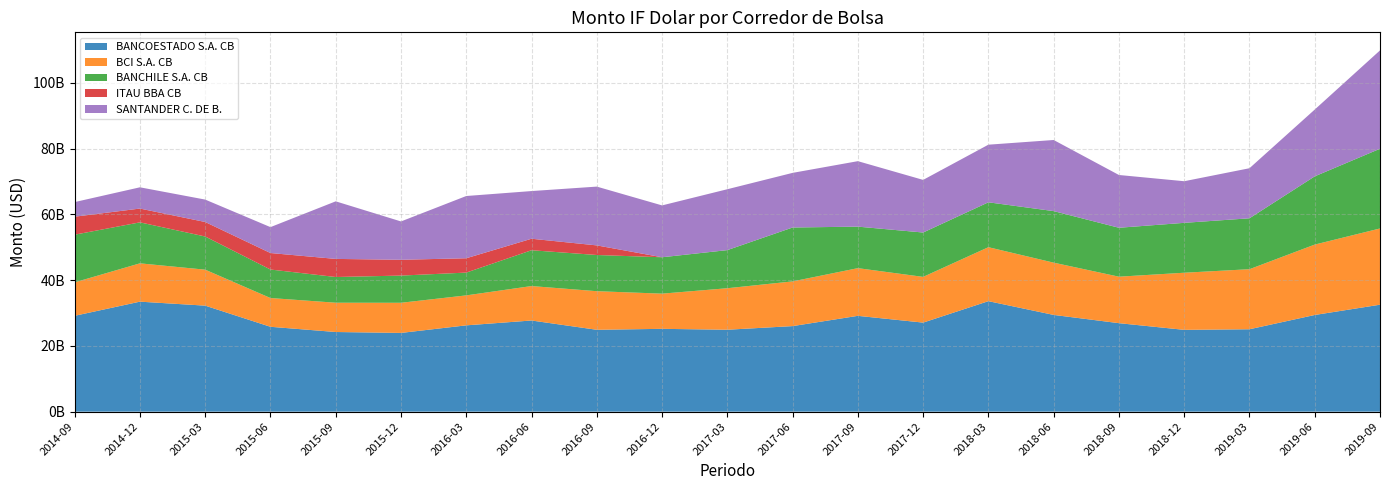

Reading right to left, transcribe all the data shown in this chart.

BANCOESTADO S.A. CB: 2019-09=32524669196.4	2019-06=29397971918.5	2019-03=25058600649.3	2018-12=24877570756.7	2018-09=26909494244.1	2018-06=29417460629.1	2018-03=33599821343.3	2017-12=27079902202.7	2017-09=29136736468.3	2017-06=26016382952.3	2017-03=24912465992.7	2016-12=25184781597.8	2016-09=24895586754.8	2016-06=27722726741.2	2016-03=26246520086.1	2015-12=23941928318.0	2015-09=24222044083.6	2015-06=25807971746.3	2015-03=32238421696.9	2014-12=33450008502.4	2014-09=29149019914.2
BCI S.A. CB: 2019-09=23181209428.4	2019-06=21408669214.7	2019-03=18260336118.7	2018-12=17370070113.0	2018-09=14134146133.7	2018-06=15893360938.5	2018-03=16412498351.7	2017-12=13906294412.7	2017-09=14502987892.1	2017-06=13595505294.7	2017-03=12621311116.5	2016-12=10701675625.3	2016-09=11736909329.6	2016-06=10471483052.7	2016-03=9111136715.1	2015-12=9167415584.7	2015-09=8904429196.1	2015-06=8747873378.7	2015-03=10937318179.1	2014-12=11654153130.5	2014-09=10175289766.3
BANCHILE S.A. CB: 2019-09=24244125262.1	2019-06=20747703738.7	2019-03=15480183627.3	2018-12=15168651108.6	2018-09=14876845966.3	2018-06=15673657549.5	2018-03=13648856890.1	2017-12=13487460785.9	2017-09=12622071591.1	2017-06=16387222165.4	2017-03=11589468924.0	2016-12=11064061374.5	2016-09=11003378970.4	2016-06=10893724919.0	2016-03=6929641987.2	2015-12=8269075429.2	2015-09=7819226161.9	2015-06=8665771330.9	2015-03=10088478294.4	2014-12=12460238649.7	2014-09=14492037502.5
ITAU BBA CB: 2019-09=0.0	2019-06=0.0	2019-03=0.0	2018-12=0.0	2018-09=0.0	2018-06=0.0	2018-03=0.0	2017-12=0.0	2017-09=0.0	2017-06=0.0	2017-03=0.0	2016-12=0.0	2016-09=2923845093.9	2016-06=3492725371.4	2016-03=4360452376.7	2015-12=4808419514.6	2015-09=5503476456.8	2015-06=5016567823.3	2015-03=4408125501.0	2014-12=4195431755.8	2014-09=5470975783.7
SANTANDER C. DE B.: 2019-09=29903556306.5	2019-06=20309141863.9	2019-03=15221586881.1	2018-12=12655145606.0	2018-09=16047079052.5	2018-06=21622826228.1	2018-03=17520364387.6	2017-12=16002756091.5	2017-09=19909828630.4	2017-06=16611003136.1	2017-03=18513212305.4	2016-12=15766125851.0	2016-09=17875587168.2	2016-06=14499177104.5	2016-03=18927246879.7	2015-12=11656800549.4	2015-09=17506197553.7	2015-06=7875027626.1	2015-03=6816079646.1	2014-12=6462841507.1	2014-09=4442718871.4